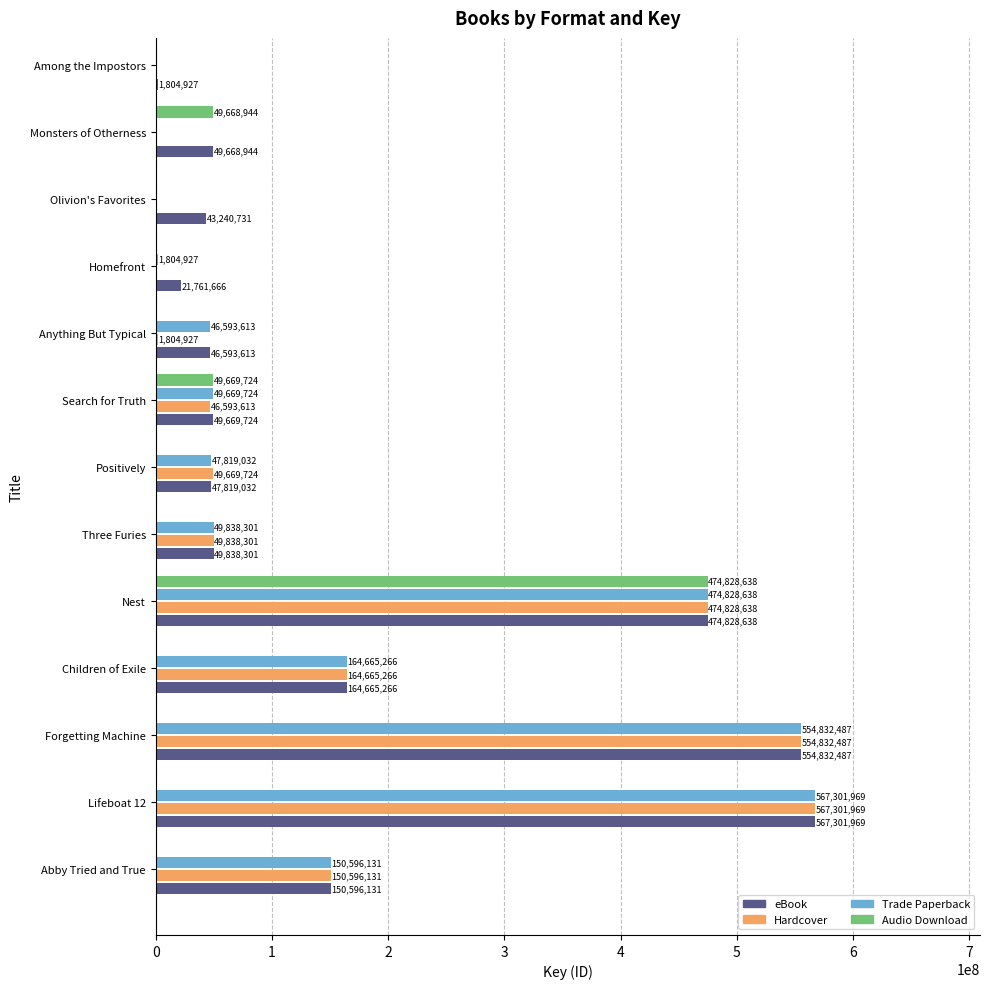

What is the value of the Audio Download bar at the 12th from the left?

49668944.0